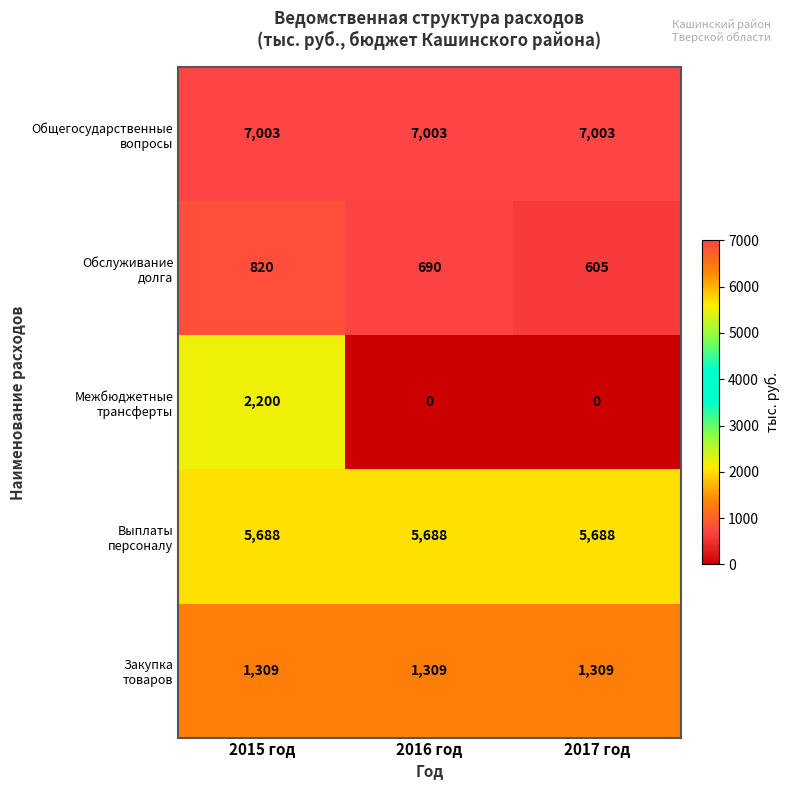

At how many categories does at least one series exceed 1294?

3